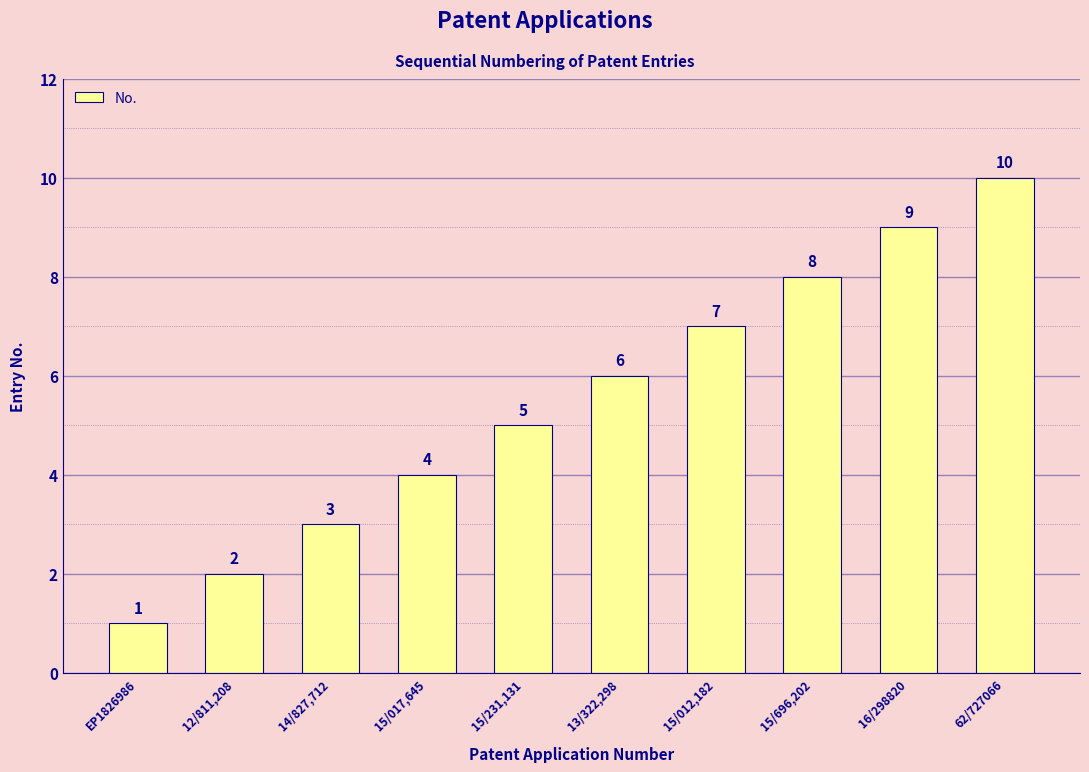

List the labels in order of value, smallest first.

EP1826986, 12/811,208, 14/827,712, 15/017,645, 15/231,131, 13/322,298, 15/012,182, 15/696,202, 16/298820, 62/727066